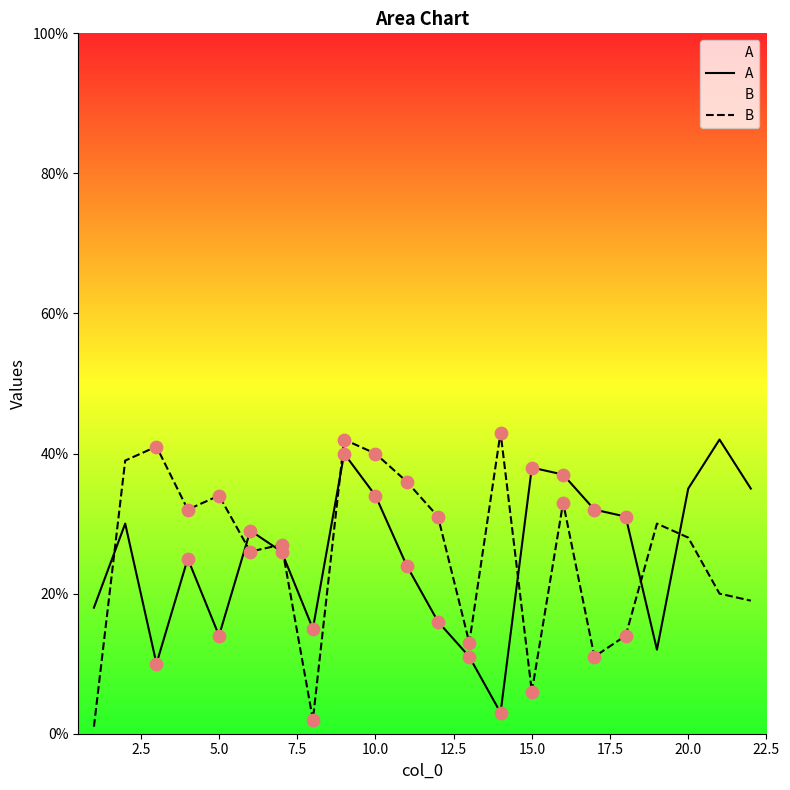

What is the total value across all series at 5.0?

48